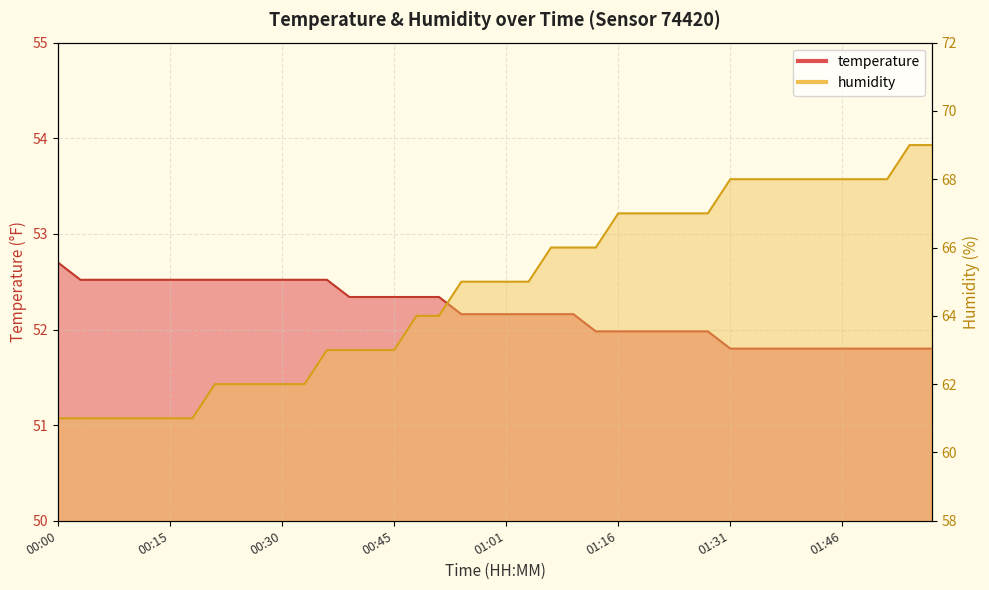

Reading right to left, what are all the values shown in this chart?

temperature: 51.8	51.8	51.8	51.8	51.8	51.8	51.8	51.8	51.8	51.8	52.0	52.0	52.0	52.0	52.0	52.0	52.2	52.2	52.2	52.2	52.2	52.2	52.3	52.3	52.3	52.3	52.3	52.5	52.5	52.5	52.5	52.5	52.5	52.5	52.5	52.5	52.5	52.5	52.5	52.7
humidity: 69.0	69.0	68.0	68.0	68.0	68.0	68.0	68.0	68.0	68.0	67.0	67.0	67.0	67.0	67.0	66.0	66.0	66.0	65.0	65.0	65.0	65.0	64.0	64.0	63.0	63.0	63.0	63.0	62.0	62.0	62.0	62.0	62.0	61.0	61.0	61.0	61.0	61.0	61.0	61.0